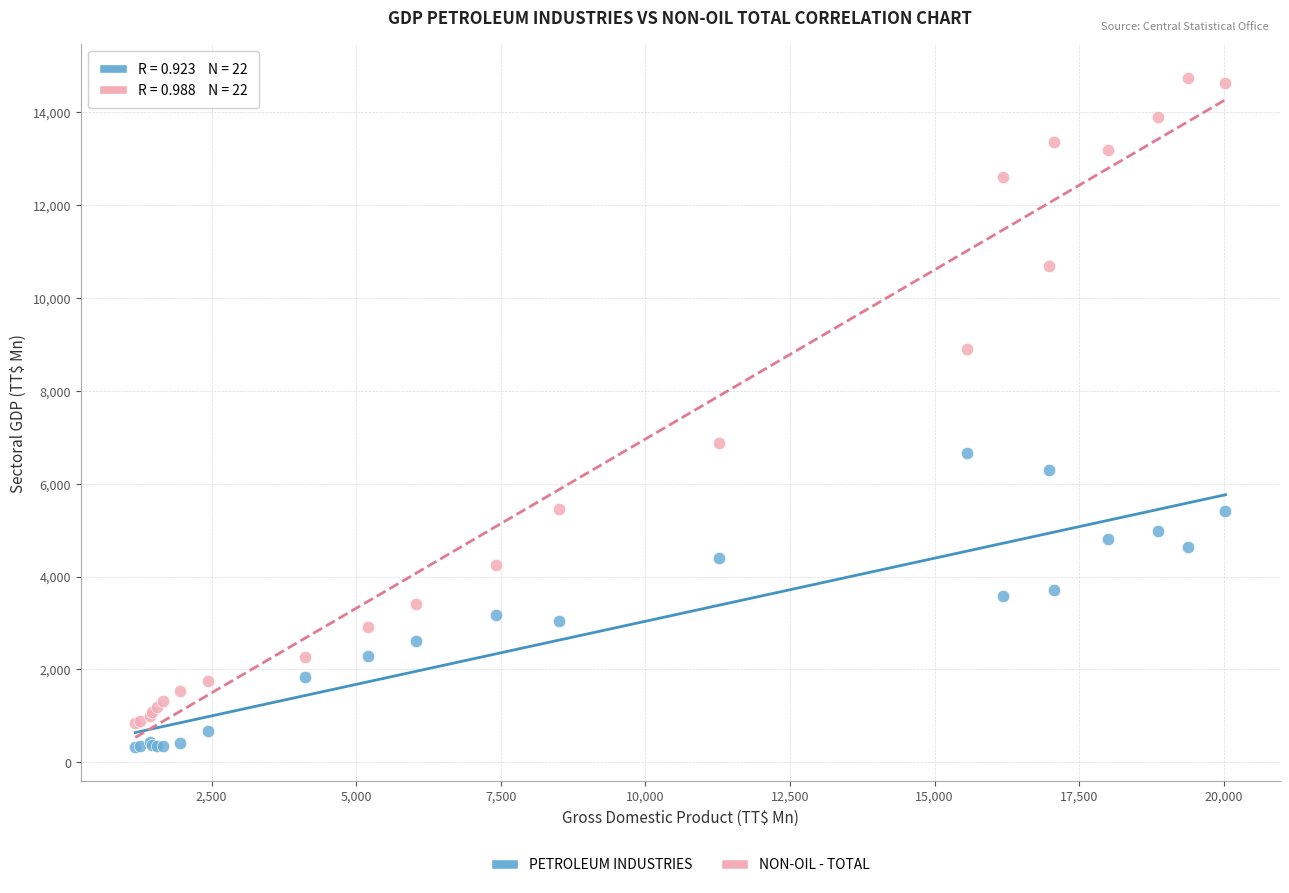

Which series contains the lowest Y value?

PETROLEUM INDUSTRIES